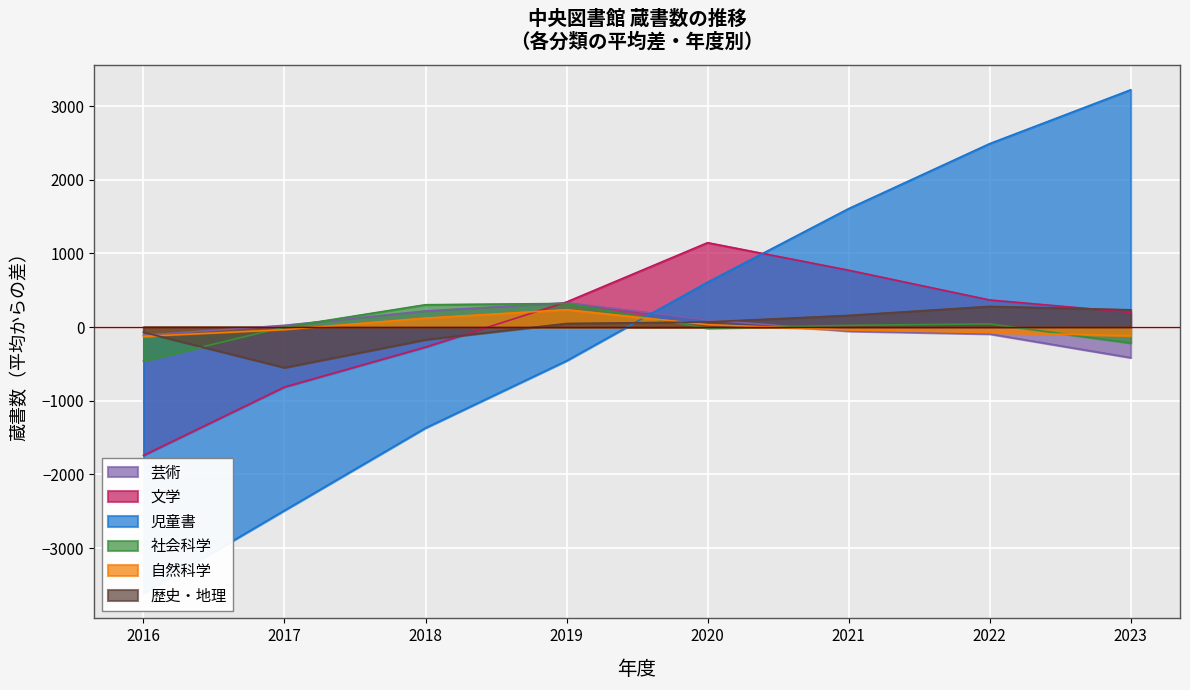

Reading right to left, transcribe all the data shown in this chart.

芸術: -414.8	-92.8	-54.8	98.2	330.2	219.2	24.2	-109.8
文学: 201.1	368.1	772.1	1146.1	341.1	-271.9	-813.9	-1742.9
児童書: 3221.5	2490.5	1608.5	609.5	-457.5	-1369.5	-2489.5	-3613.5
社会科学: -216.1	43.9	23.9	-16.1	320.9	303.9	-0.1	-460.1
自然科学: -116.9	-74.9	-38.9	33.1	236.1	122.1	-34.9	-125.9
歴史・地理: 234.6	280.6	158.6	69.6	48.6	-171.4	-550.4	-70.4